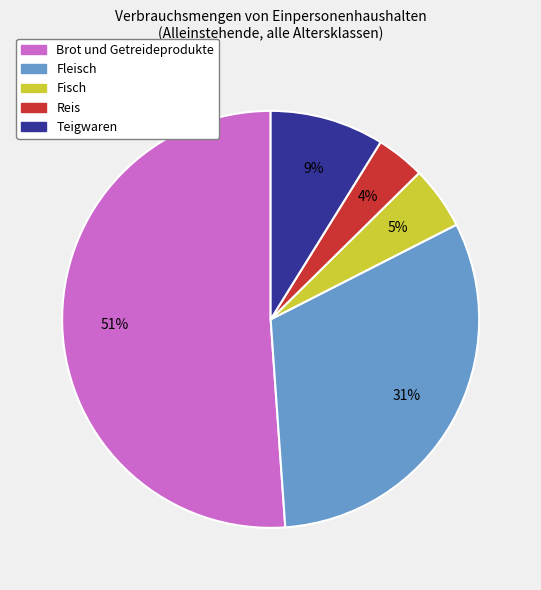

How many slices are in this pie chart?

5